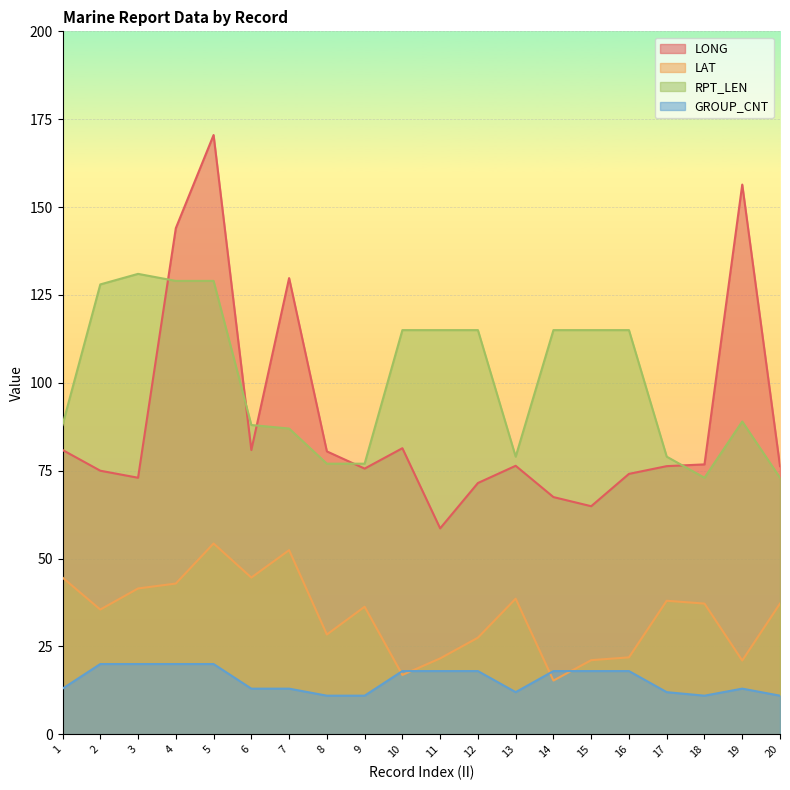

Reading left to right, list all the values displayed in this chart.

LONG: 80.9	75.0	73.0	144.0	170.5	80.9	129.8	80.5	75.6	81.4	58.6	71.5	76.4	67.5	64.9	74.1	76.3	76.8	156.4	76.3
LAT: 44.6	35.5	41.5	42.9	54.3	44.6	52.4	28.4	36.3	16.9	21.6	27.5	38.6	15.3	21.1	21.9	38.0	37.2	21.0	37.2
RPT_LEN: 88.0	128.0	131.0	129.0	129.0	88.0	87.0	77.0	77.0	115.0	115.0	115.0	79.0	115.0	115.0	115.0	79.0	73.0	89.0	73.0
GROUP_CNT: 13.0	20.0	20.0	20.0	20.0	13.0	13.0	11.0	11.0	18.0	18.0	18.0	12.0	18.0	18.0	18.0	12.0	11.0	13.0	11.0